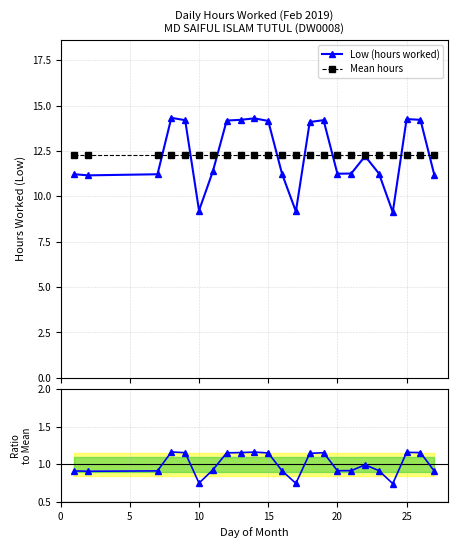

True or false: Low (hours worked) has more than 0 interior local peaks.

True